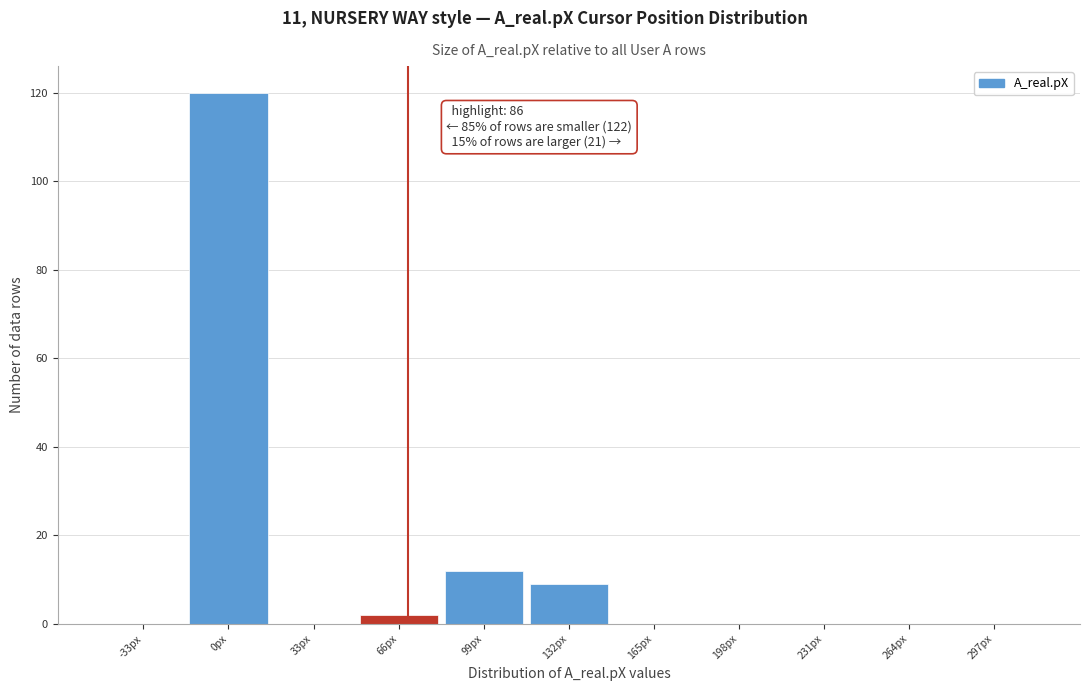

Reading left to right, list all the values displayed in this chart.

-33px=0	0px=120	33px=0	66px=2	99px=12	132px=9	165px=0	198px=0	231px=0	264px=0	297px=0